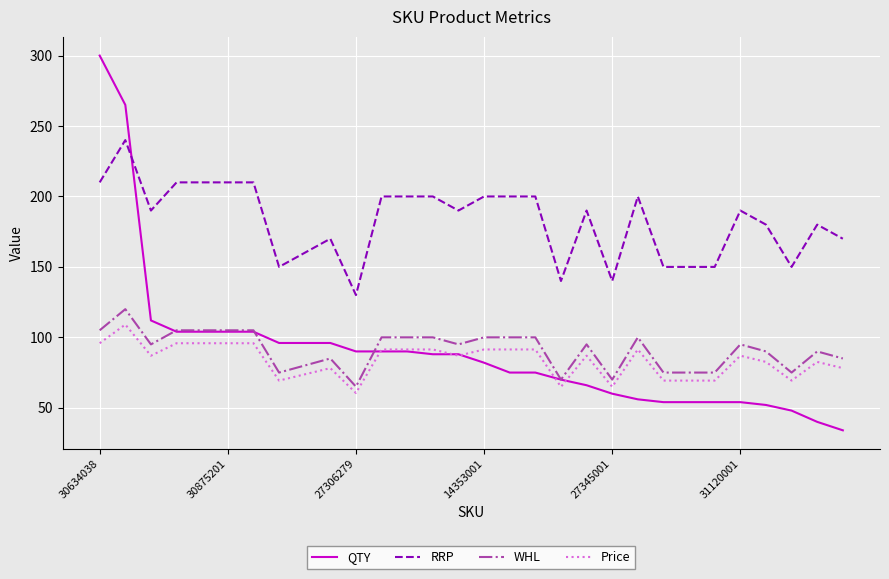

True or false: RRP and WHL cross at least once.

False